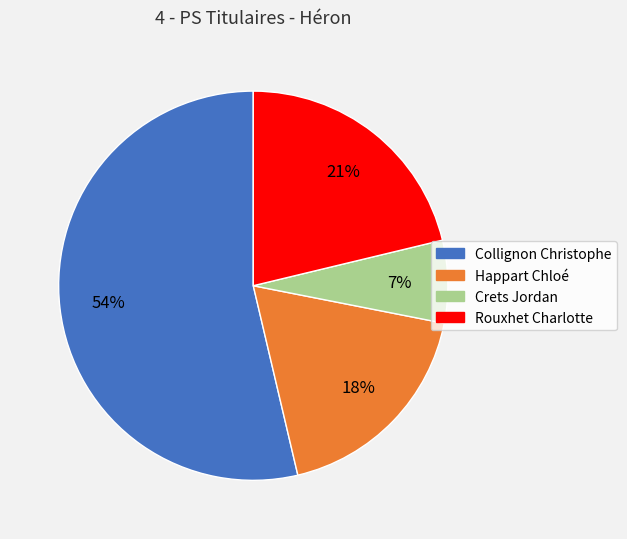

Which category accounts for the majority?

Collignon Christophe